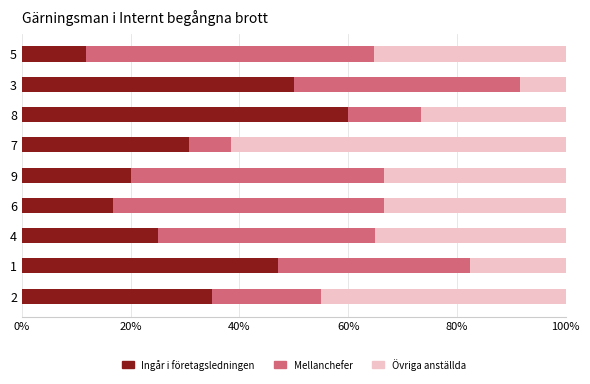

The Ingår i företagsledningen series shows 25.0 at 4. True or false?

True